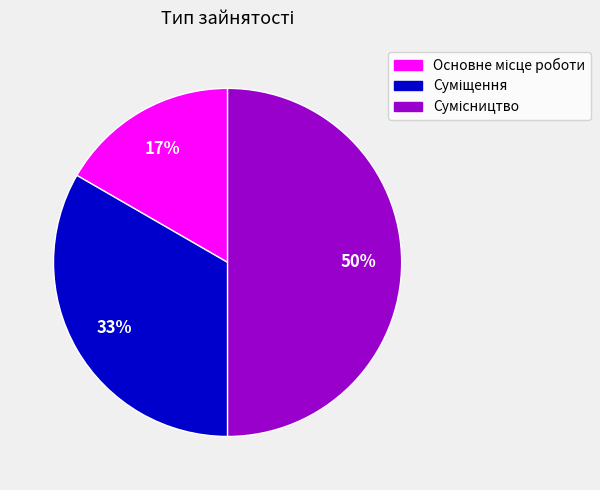

To the nearest percent, what is the average slice percentage?

33%